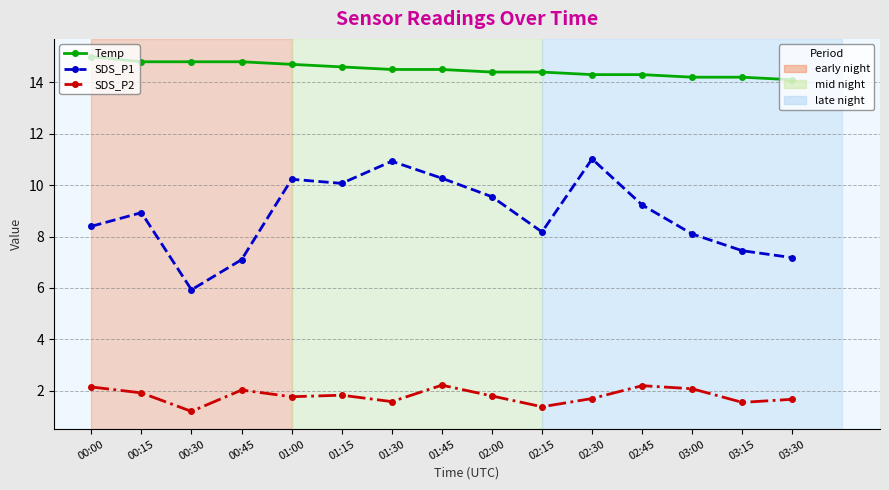

What are all the series names shown in the legend?

Temp, SDS_P1, SDS_P2